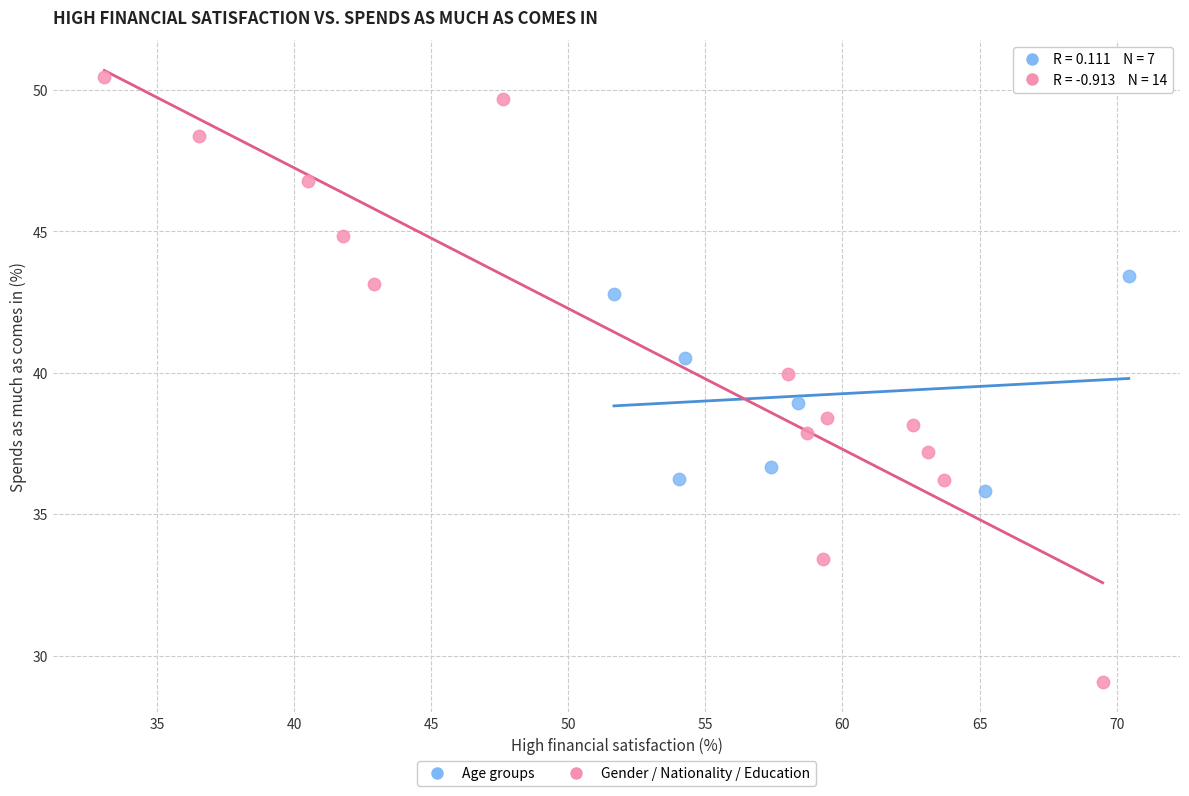

Which series has the widest spread of Y values?

Gender / Nationality / Education